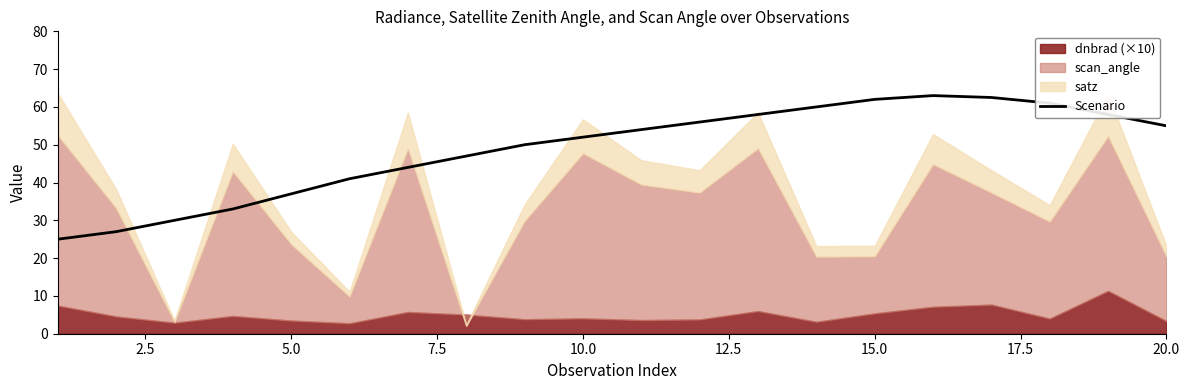

Is it true that Scenario equals 17.2 at 5.0?

False